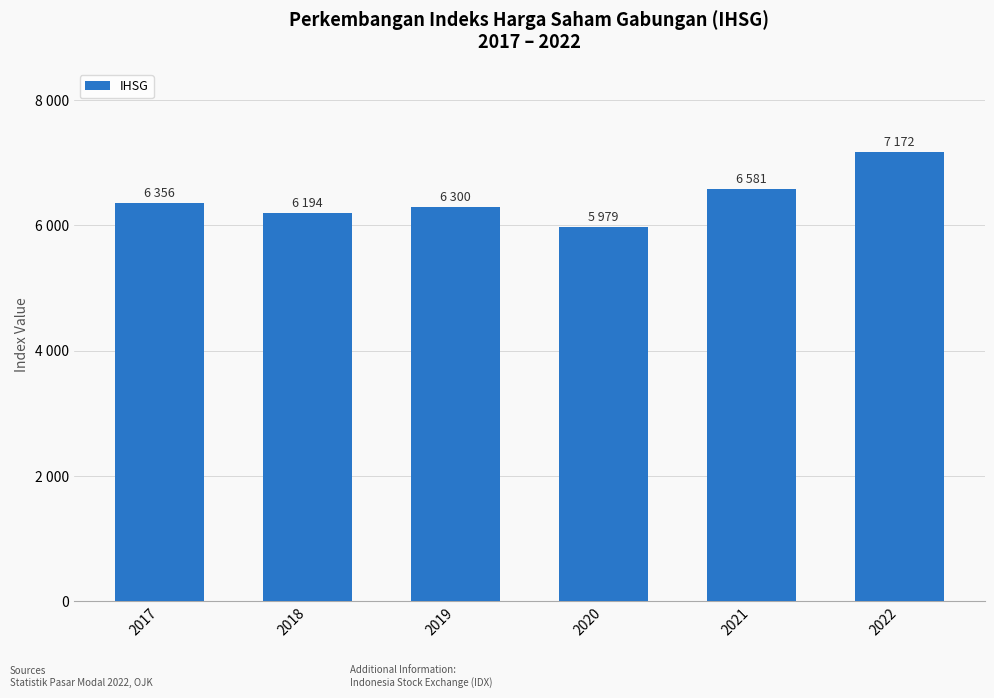

Does the chart contain any negative values?

No